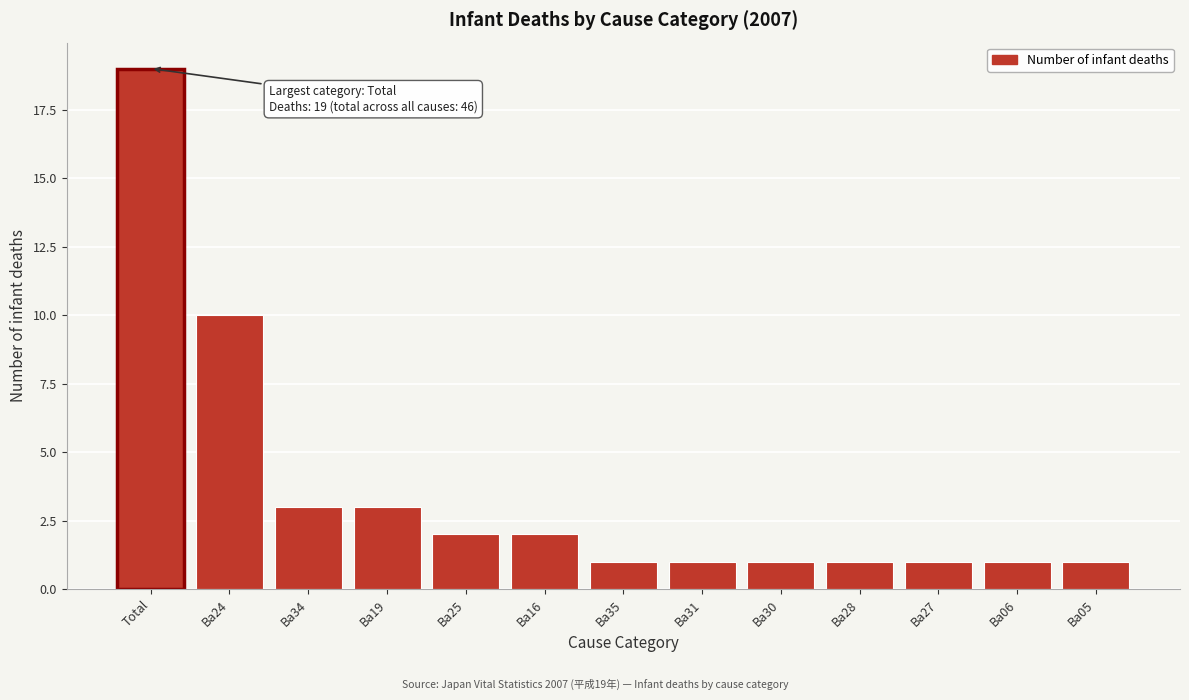

Reading right to left, what are all the values shown in this chart?

1	1	1	1	1	1	1	2	2	3	3	10	19